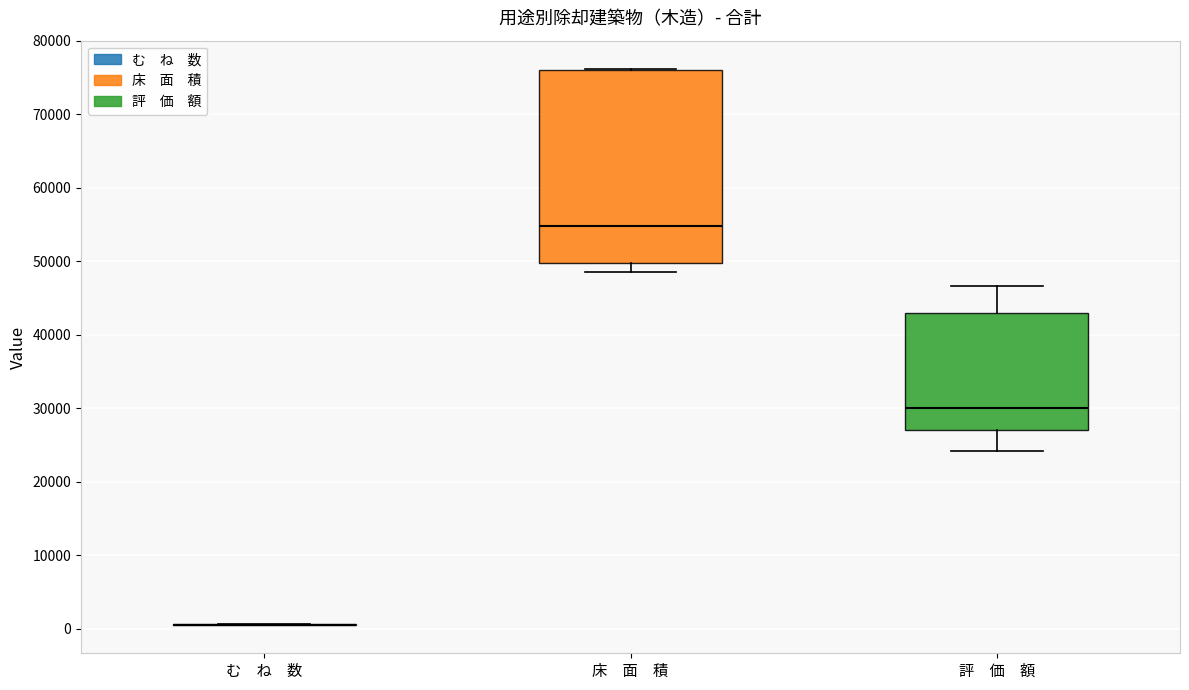

Where is the lower edge of the box for 評 価 額 on the y-axis? The values are not printed on the chart, so give them approximately, as read against the axis.

27000